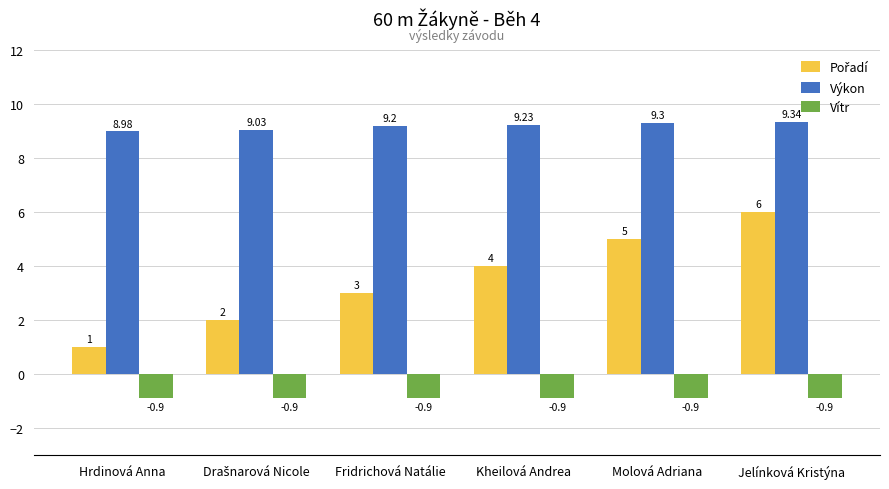

At which label is Výkon closest to 9?

Hrdinová Anna